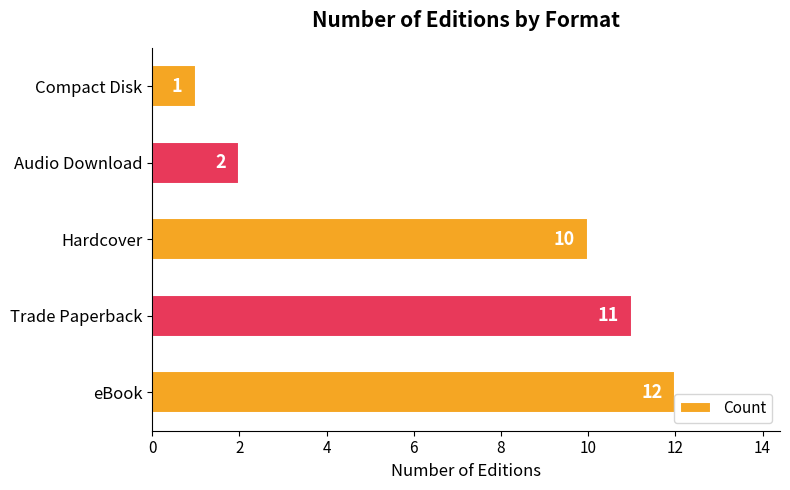

Is it true that the value at Compact Disk is 1?

True